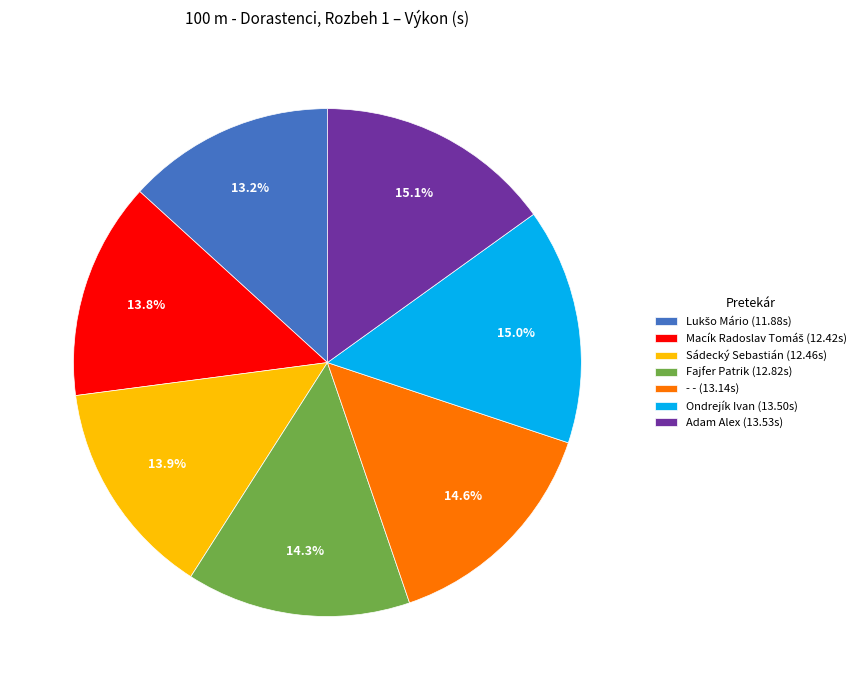

To the nearest percent, what is the average slice percentage?

14%